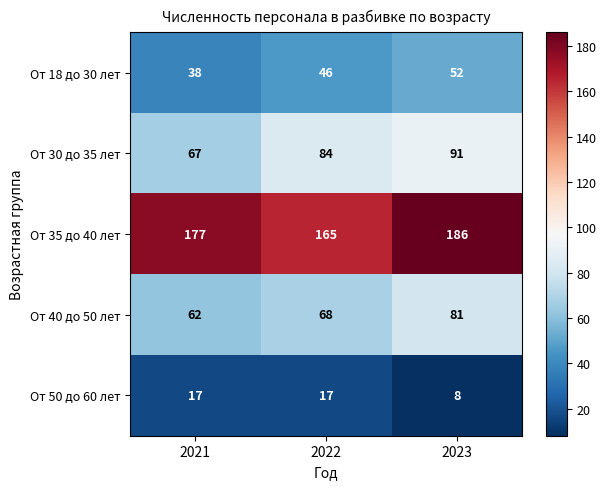

At 2021, list the series in order from smallest to largest.

От 50 до 60 лет, От 18 до 30 лет, От 40 до 50 лет, От 30 до 35 лет, От 35 до 40 лет